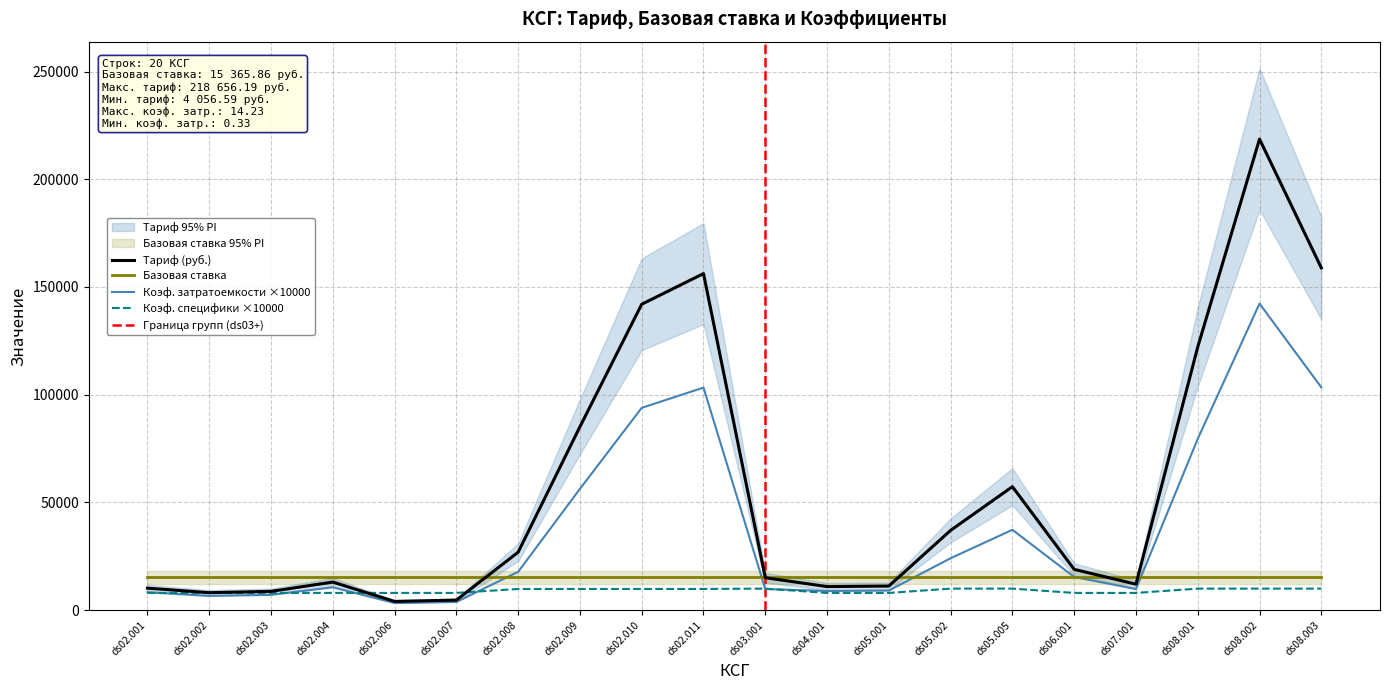

At how many categories does at least one series exceed 208535?

1